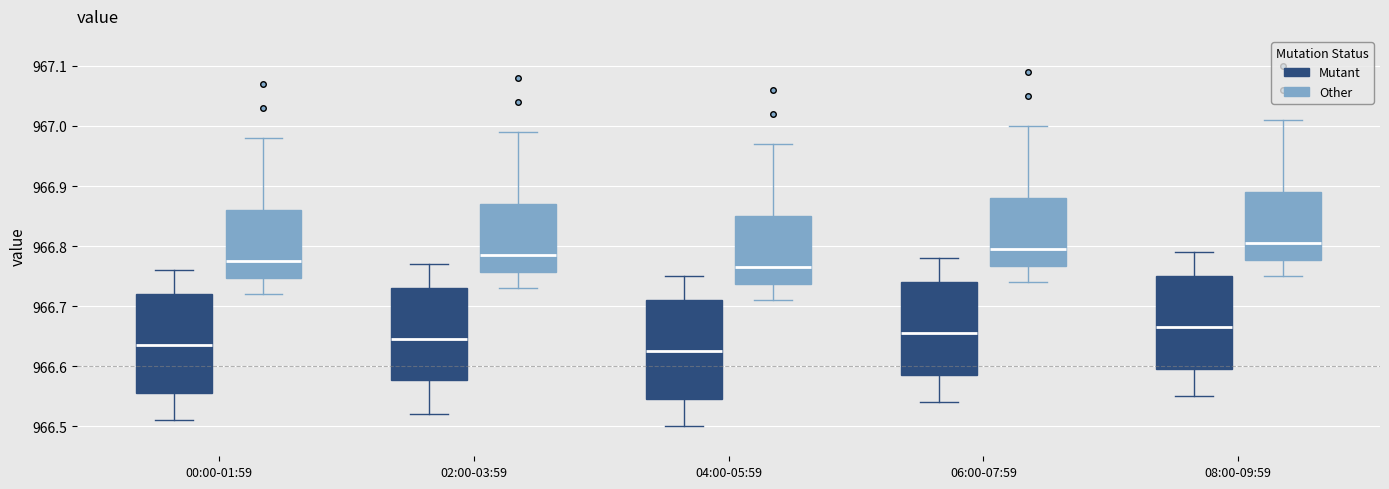

Where does the upper whisker of the box for 02:00-03:59 (Other) end on the y-axis? The values are not printed on the chart, so give them approximately, as read against the axis.

966.99